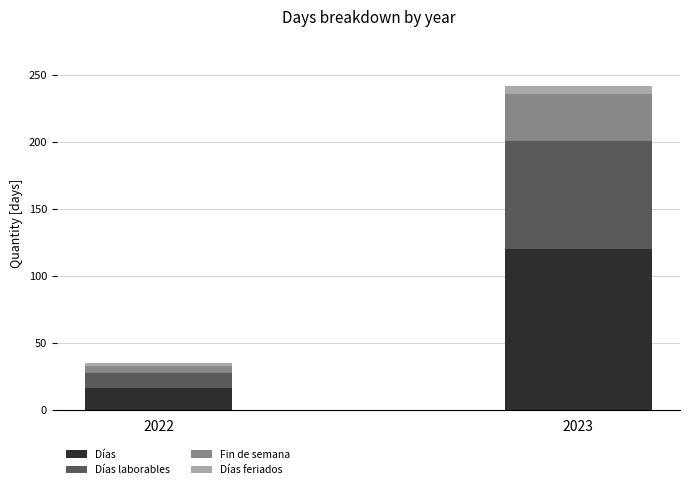

Where is Días nearest to the value 68?

2022